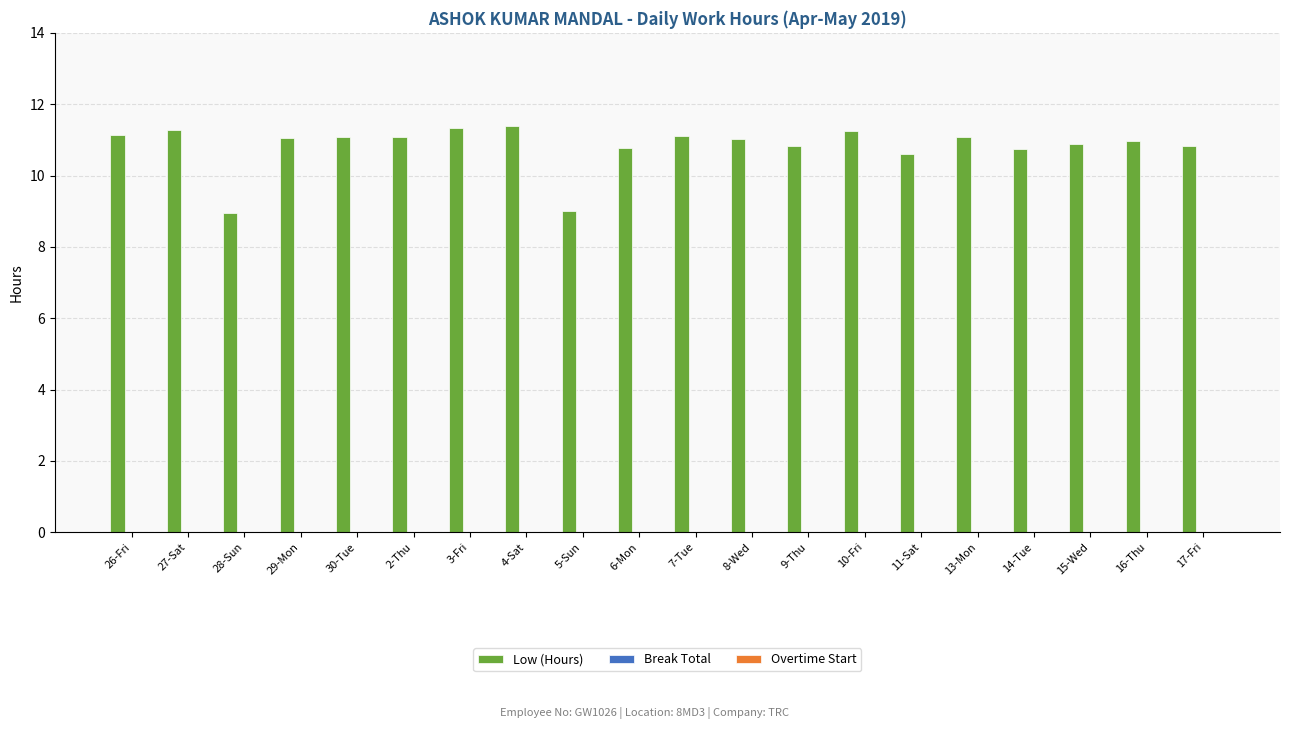

Which has a higher value, 5-Sun or 7-Tue?

7-Tue